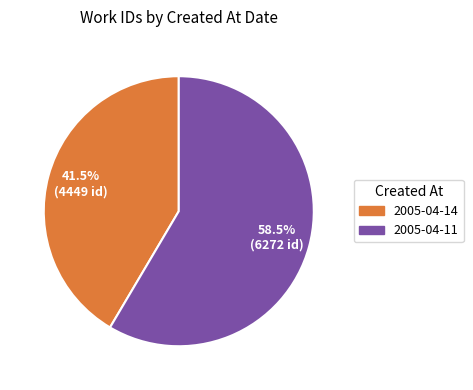

Between 2005-04-14 and 2005-04-11, which is larger?

2005-04-11